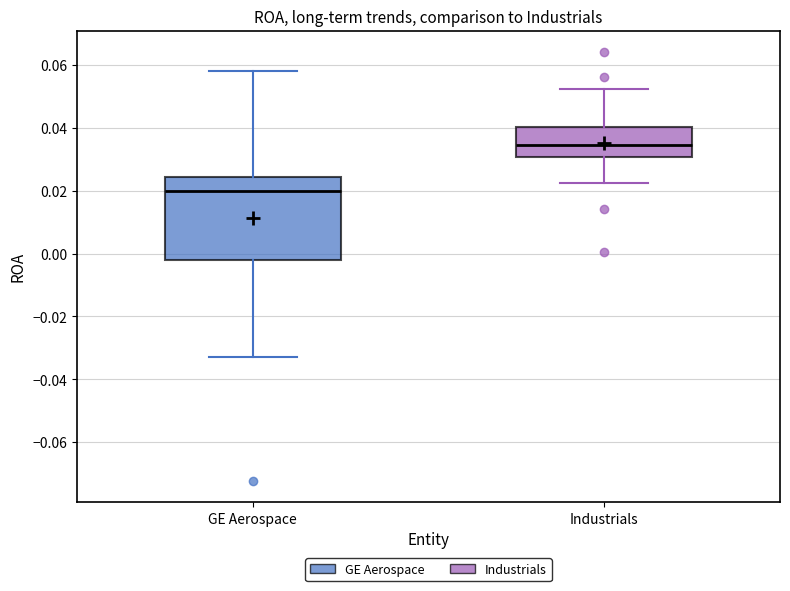

Where does the lower whisker of the box for Industrials end on the y-axis? The values are not printed on the chart, so give them approximately, as read against the axis.

0.022